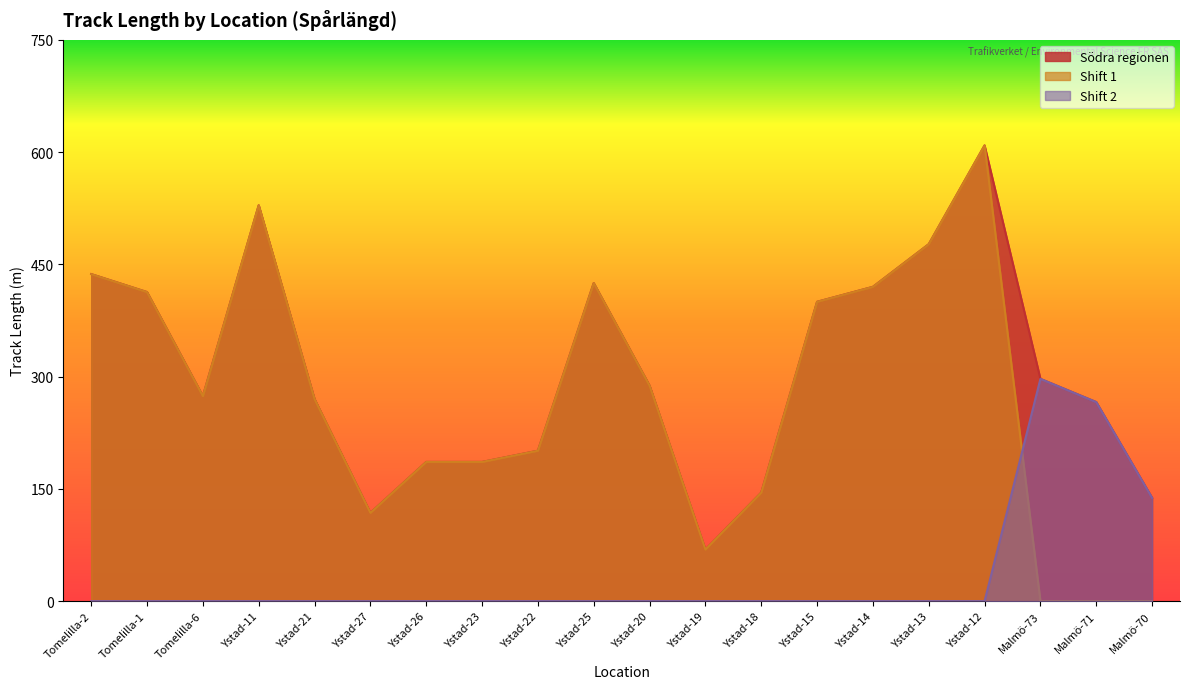

What value does the Södra regionen series have at Tomelilla-6?

274